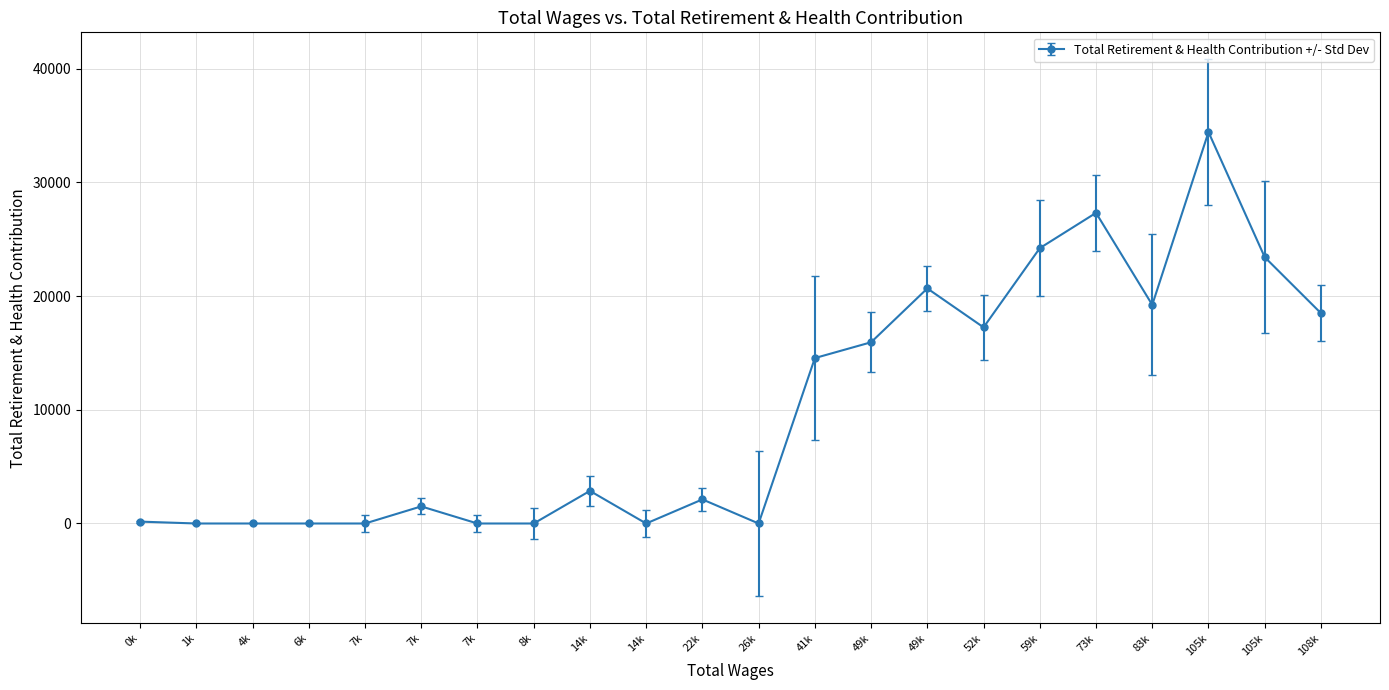

How many lines are shown in the chart?

1